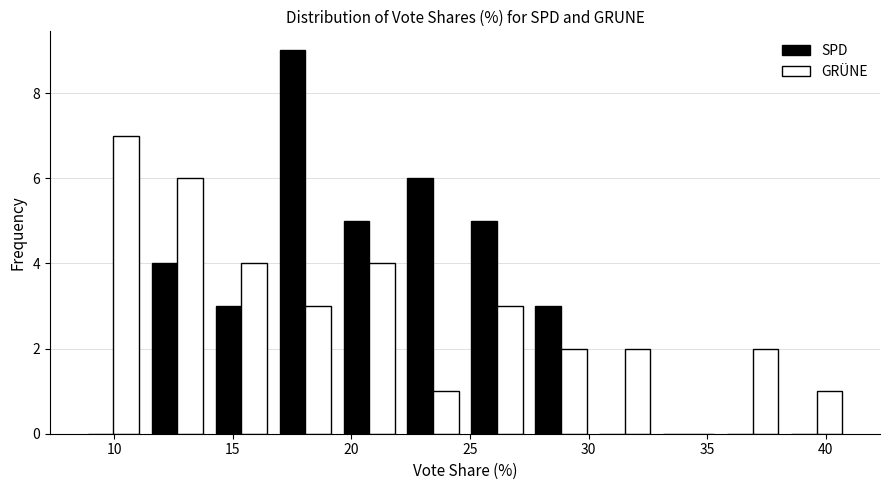

What is the height of the SPD bar covering 11.5 to 14.0 on the x-axis? Neither the bar edges nor the heights are printed on the chart, so give them approximately, as read against the axes.

4